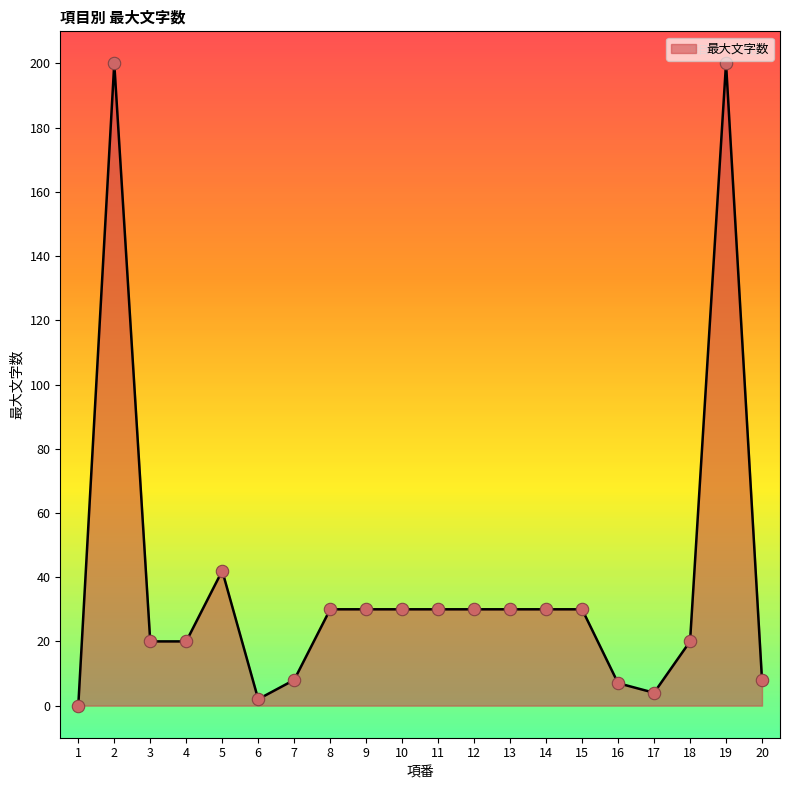

Approximately how many times larger is the value at 11 compared to 4?

1.5